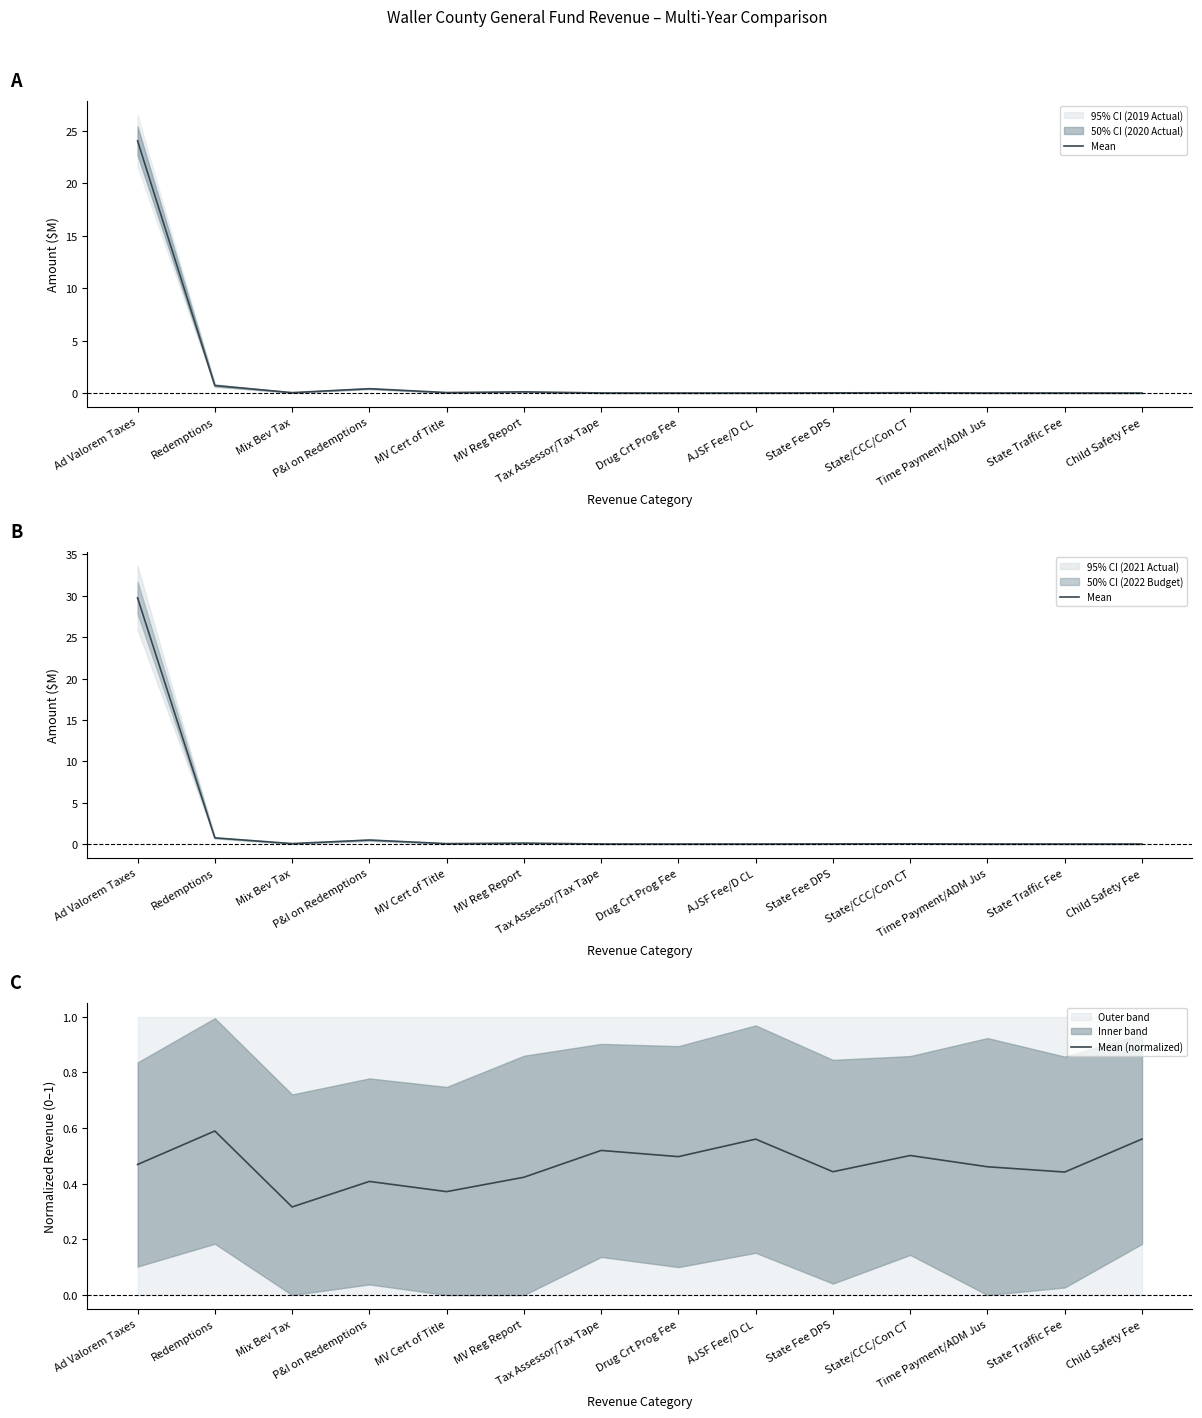

List the labels in order of Mean value, smallest first.

Child Safety Fee, Drug Crt Prog Fee, AJSF Fee/D CL, State Traffic Fee, Time Payment/ADM Jus, Tax Assessor/Tax Tape, State Fee DPS, State/CCC/Con CT, MV Cert of Title, Mix Bev Tax, MV Reg Report, P&I on Redemptions, Redemptions, Ad Valorem Taxes